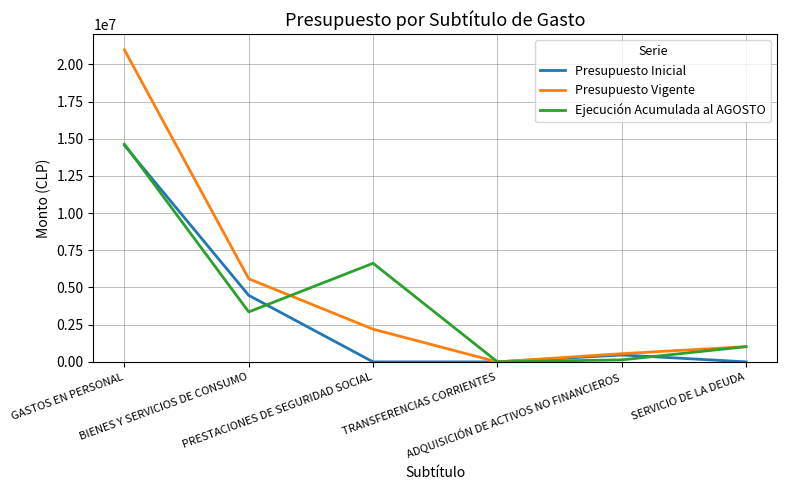

At which category is the sum across all series the highest?

GASTOS EN PERSONAL